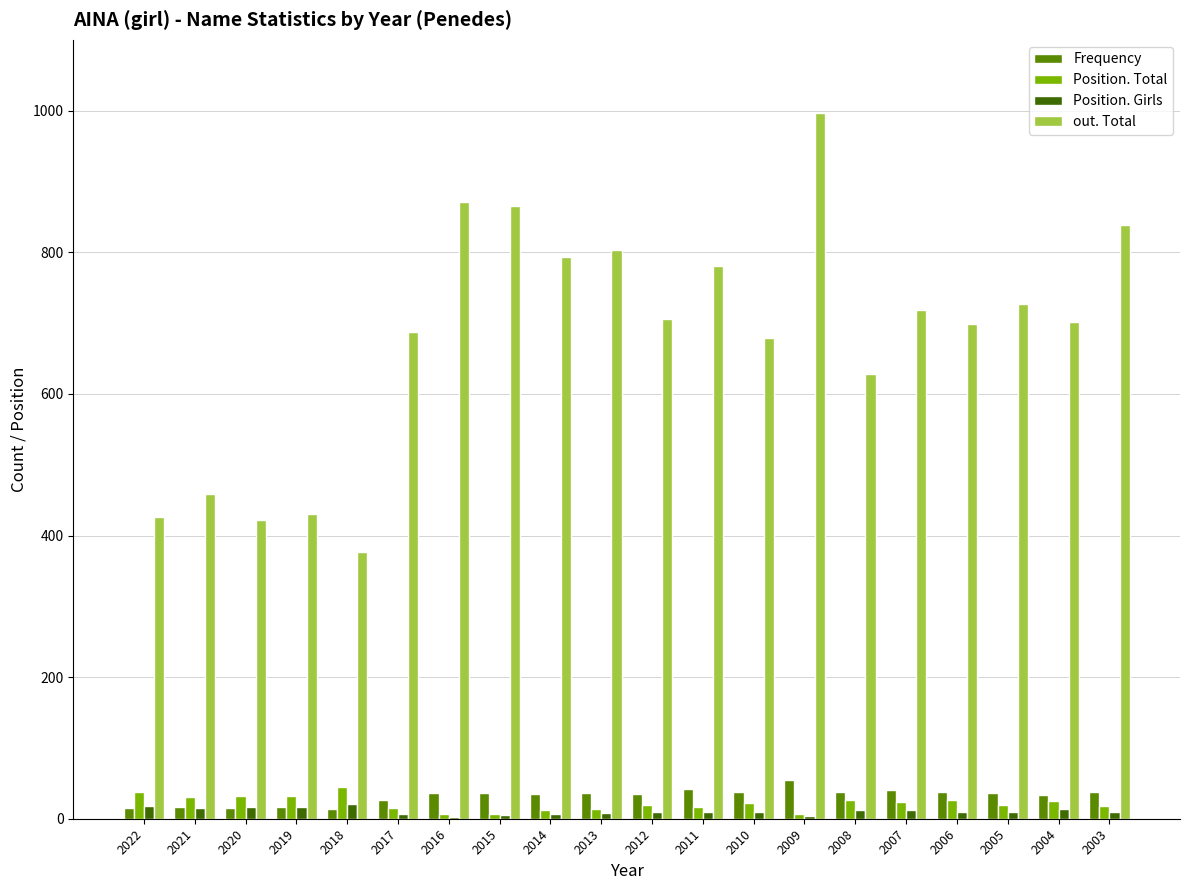

What is the maximum value for Frequency?

55